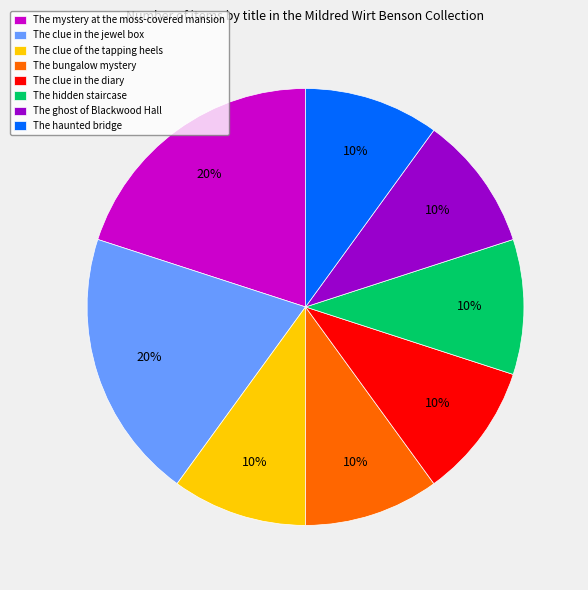

What is the ratio of the value at The haunted bridge to the value at The mystery at the moss-covered mansion?

0.5